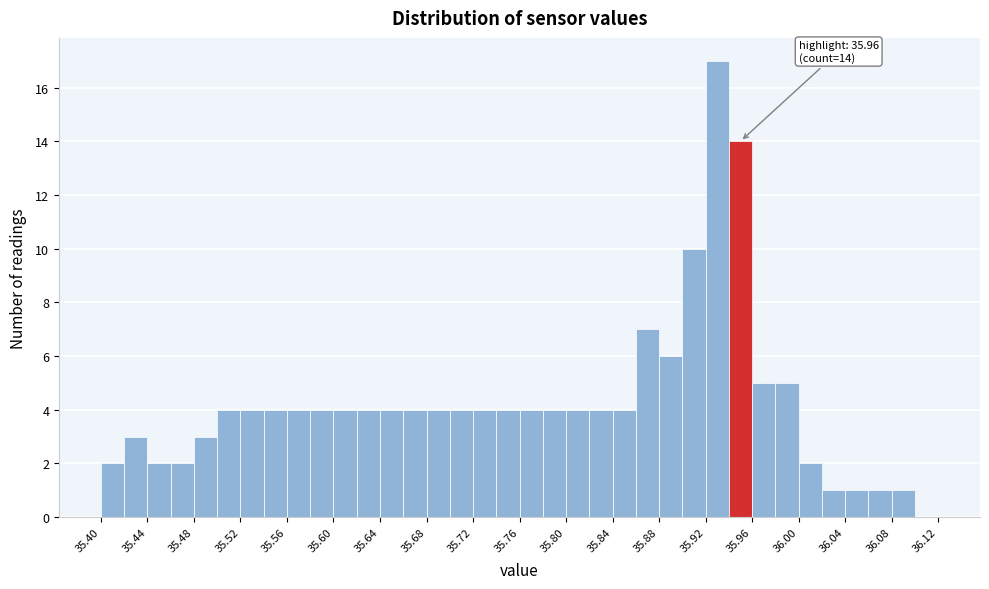

Which range on the x-axis has the tallest bar?

35.92 to 35.94